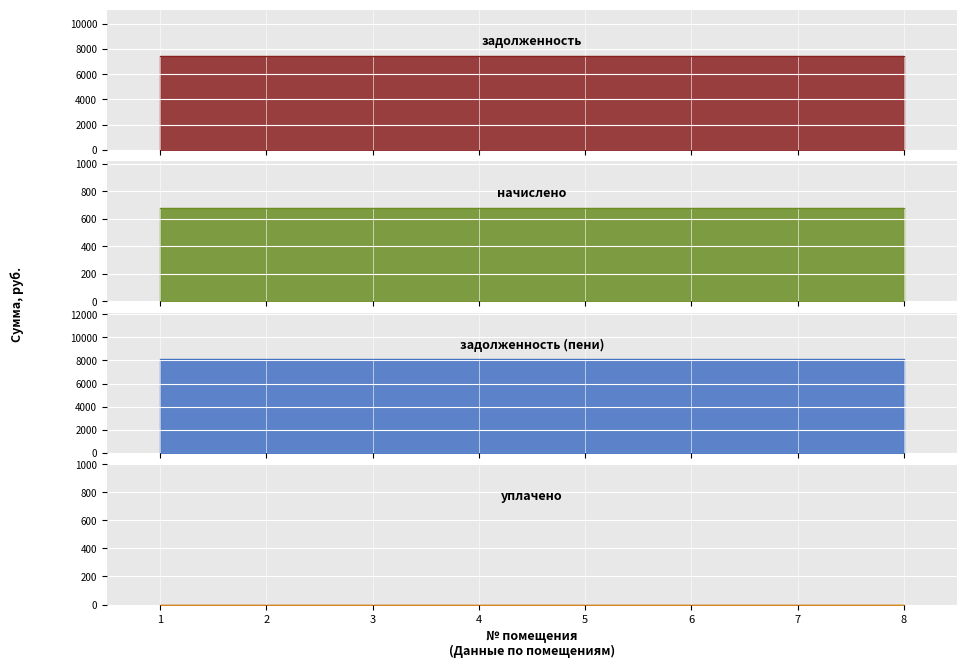

The value of начислено at 1 is 680.4. True or false?

True